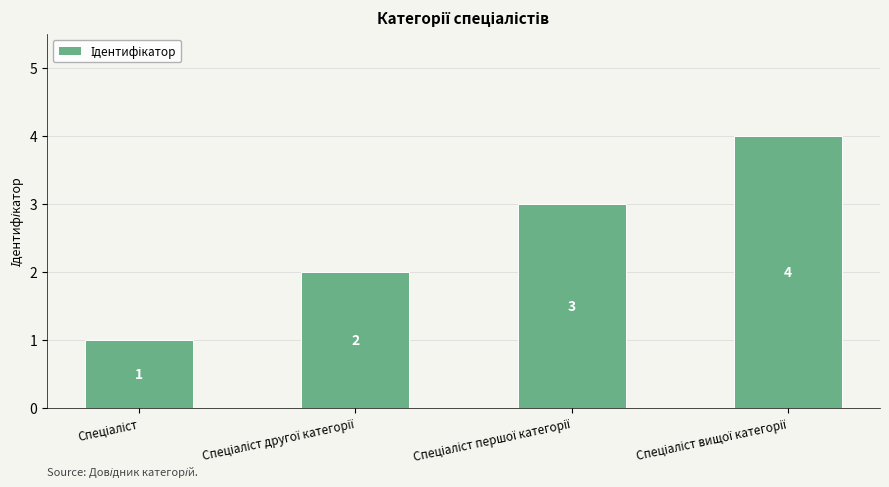

How many values are between 2 and 4?

3